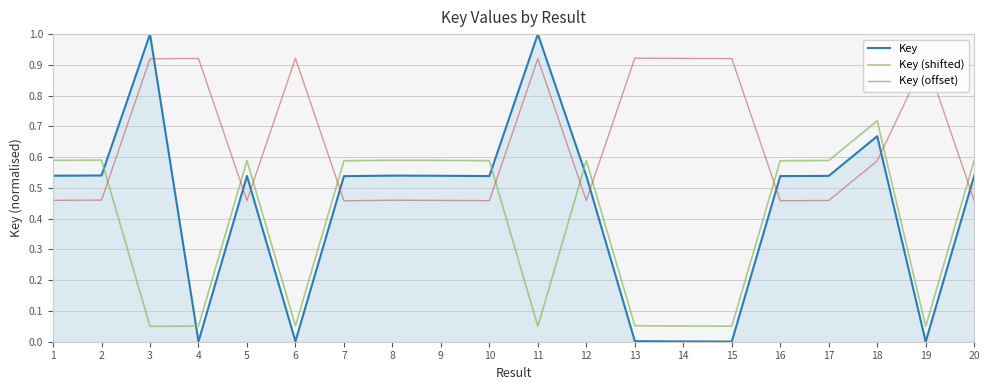

Which series ends up on top after the final intersection of Key (offset) and Key (shifted)?

Key (shifted)